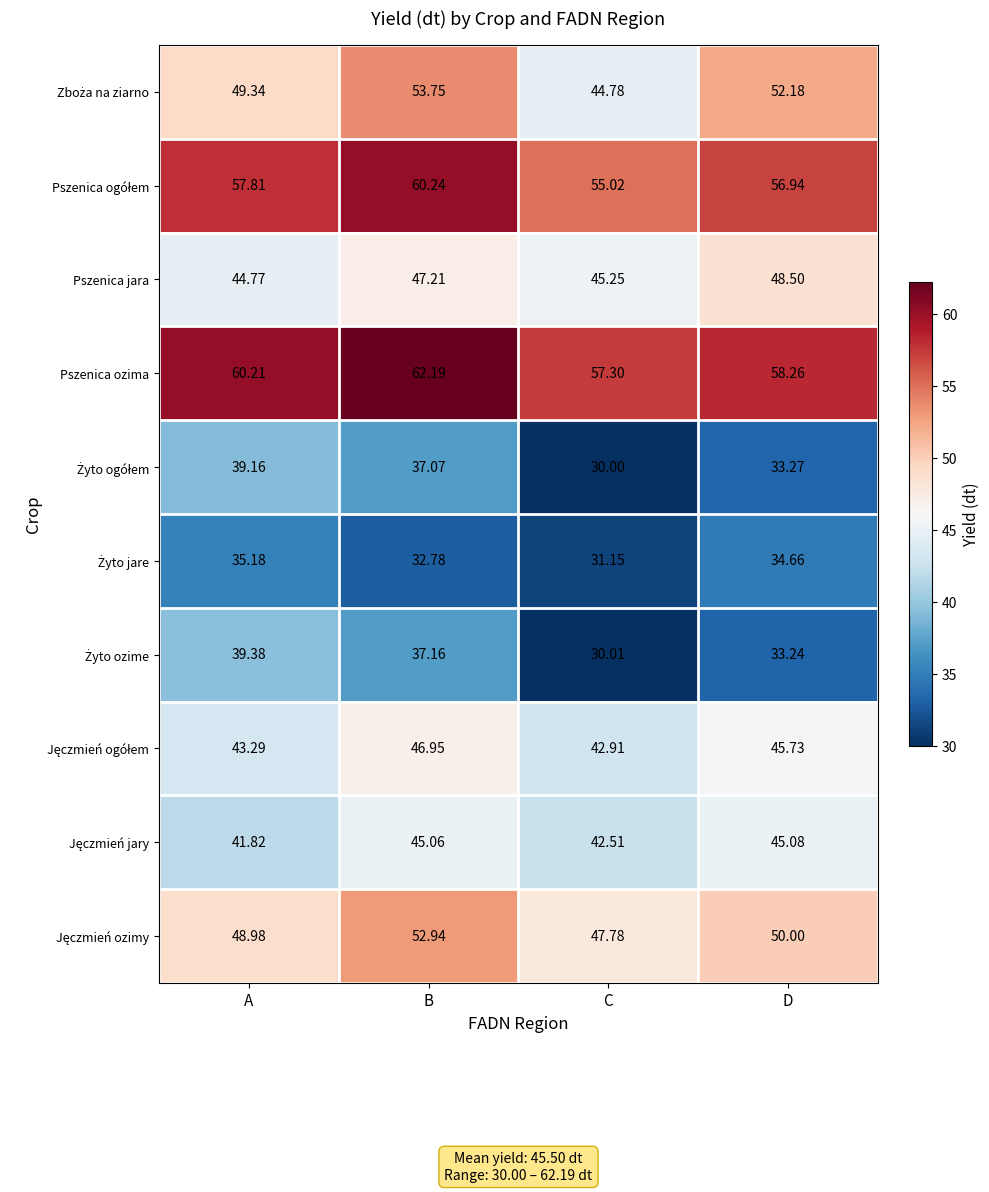

Which series changed the most between B and D?

Pszenica ozima